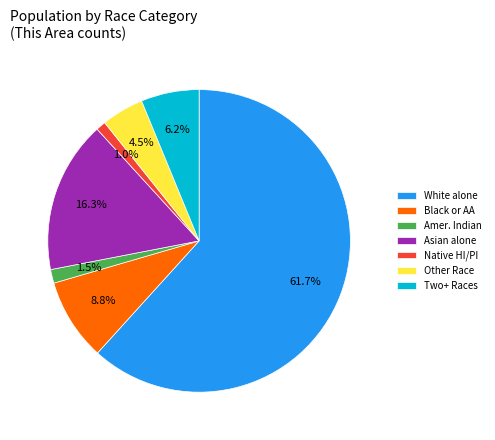

What percentage is the Asian alone slice, to the nearest percent?

16%